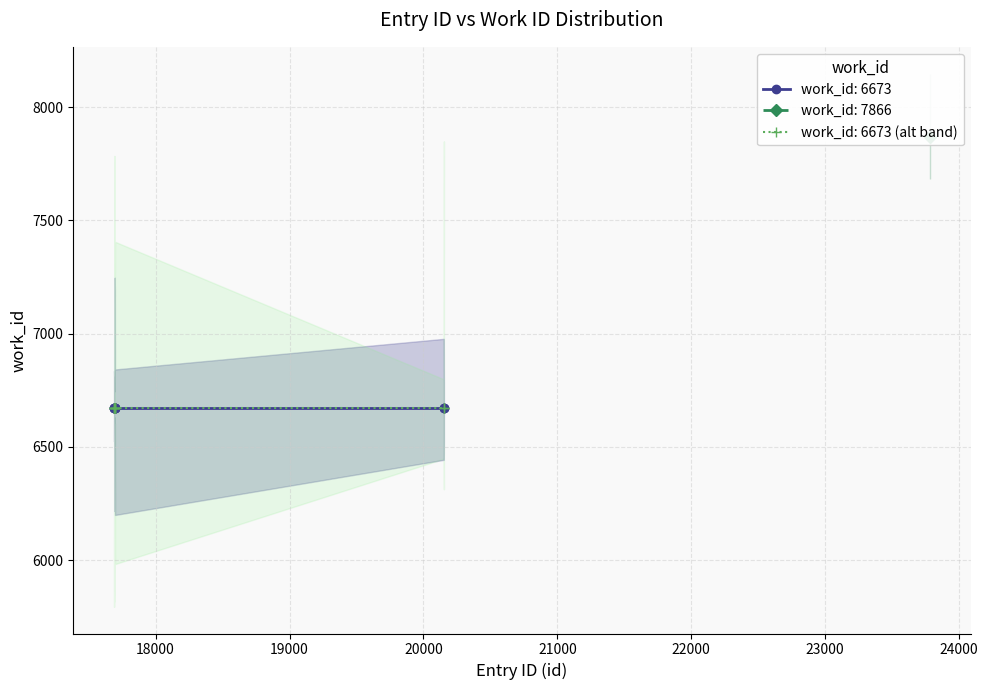

Rank the series by their maximum value, from highest to lowest.

work_id_7866, work_id_6673